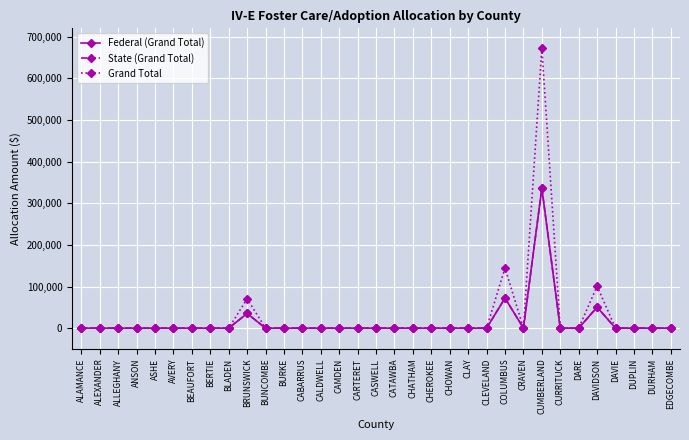

Reading right to left, transcribe all the data shown in this chart.

Federal (Grand Total): 0	0	0	0	50400	0	0	336000	0	72252	0	0	0	0	0	0	0	0	0	0	0	0	0	35240	0	0	0	0	0	0	0	0	0
State (Grand Total): 0	0	0	0	50400	0	0	336000	0	72252	0	0	0	0	0	0	0	0	0	0	0	0	0	35240	0	0	0	0	0	0	0	0	0
Grand Total: 0	0	0	0	100800	0	0	672000	0	144504	0	0	0	0	0	0	0	0	0	0	0	0	0	70480	0	0	0	0	0	0	0	0	0